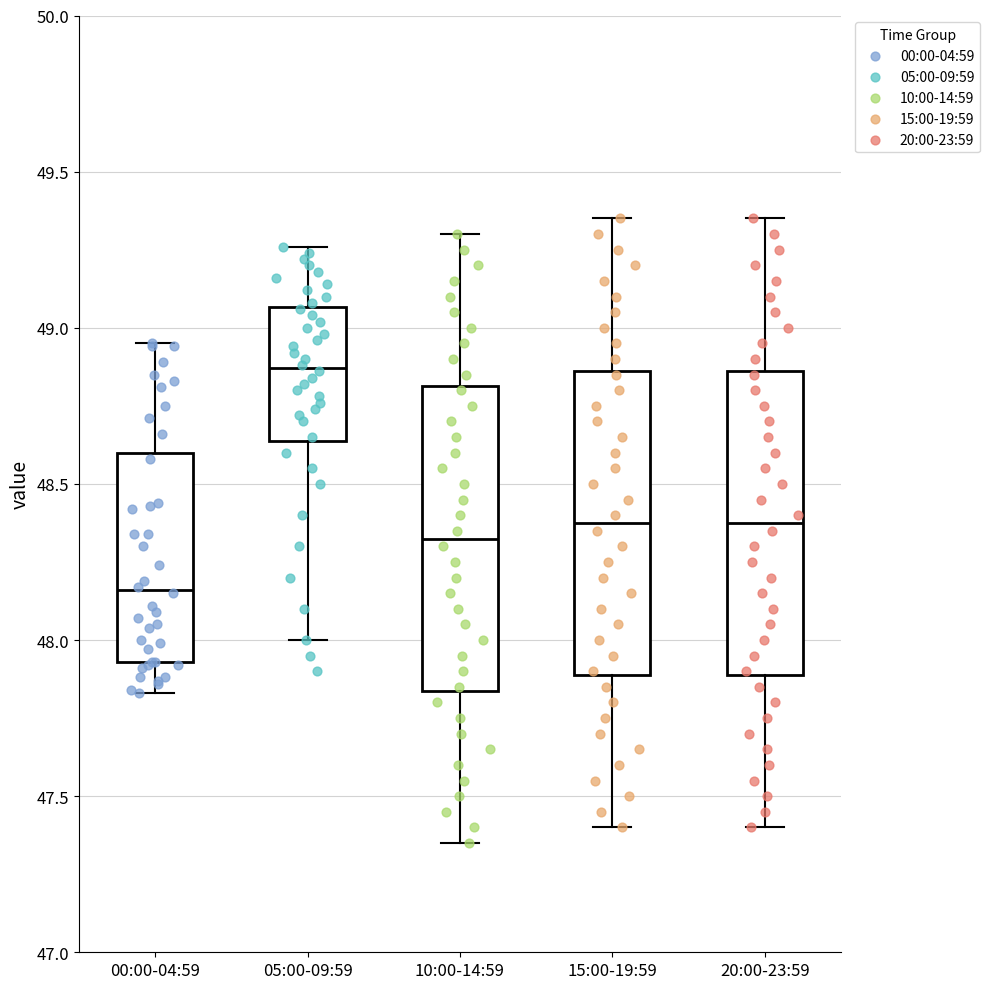

Reading left to right, read every box against the y-axis: the position of its median line, the range the box covers, and the ends of its whiskers. The values are not printed on the chart, so give them approximately, as read against the axis.

00:00-04:59: median 48.15, box 47.95 to 48.60, whiskers 47.85 to 48.95
05:00-09:59: median 48.85, box 48.65 to 49.05, whiskers 48.00 to 49.25
10:00-14:59: median 48.35, box 47.85 to 48.80, whiskers 47.35 to 49.30
15:00-19:59: median 48.40, box 47.90 to 48.85, whiskers 47.40 to 49.35
20:00-23:59: median 48.40, box 47.90 to 48.85, whiskers 47.40 to 49.35